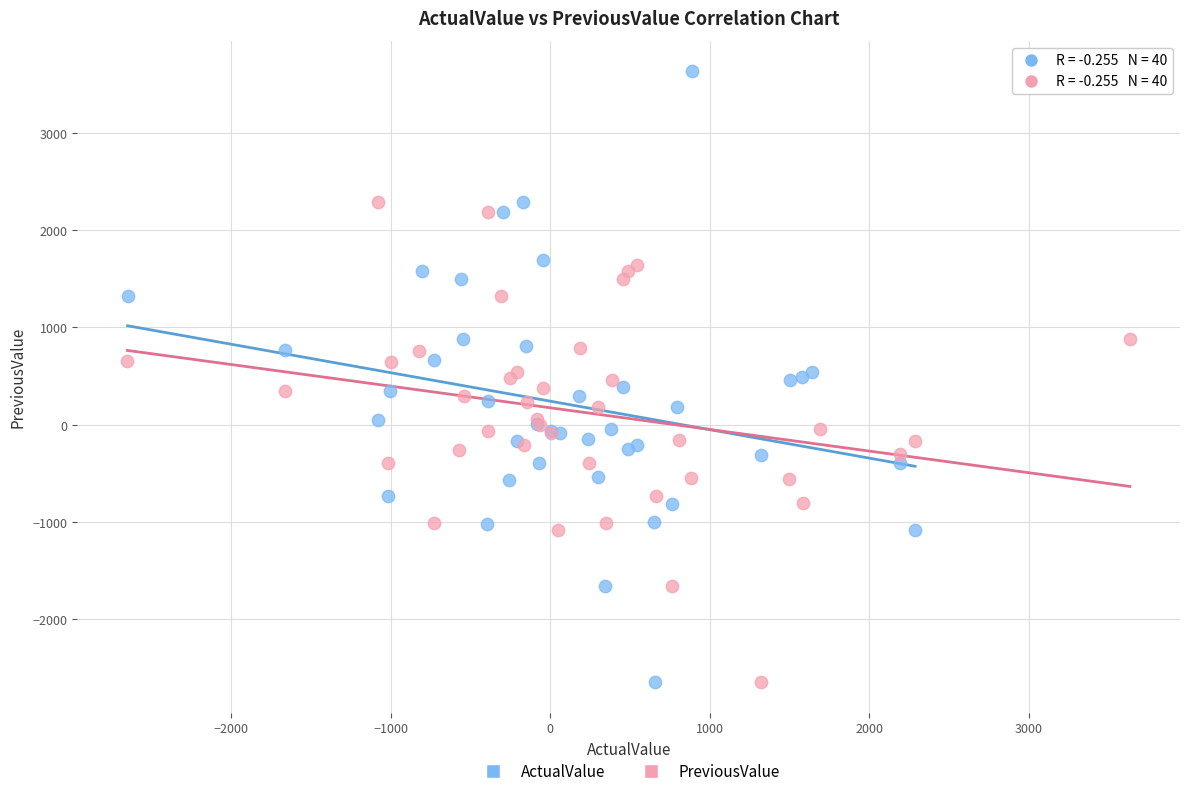

Which series has the largest Y range (max minus min)?

ActualValue